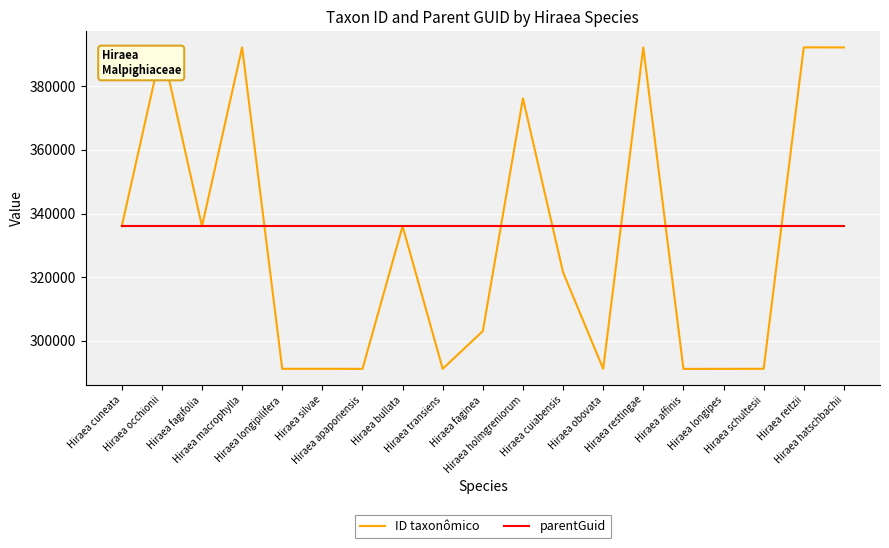

What is the smallest value displayed?

291210